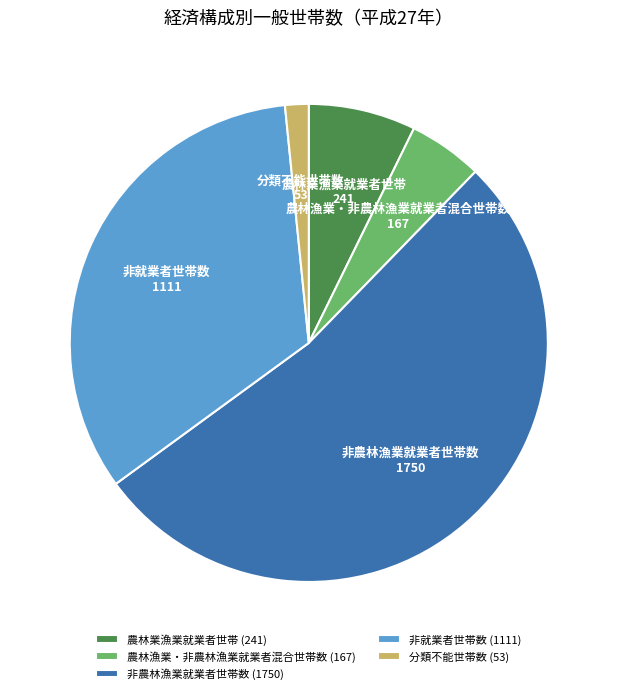

The 非就業者世帯数 slice represents 33% of the pie. True or false?

True